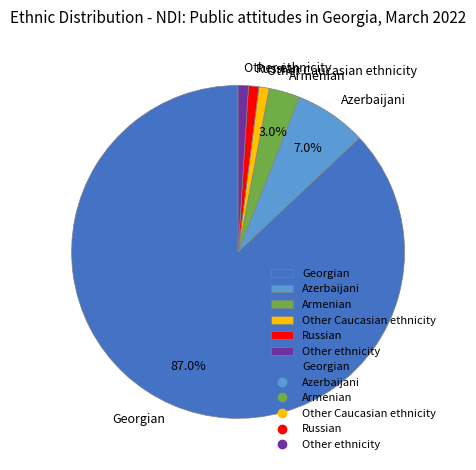

To the nearest percent, what percentage of the pie is Russian?

1%